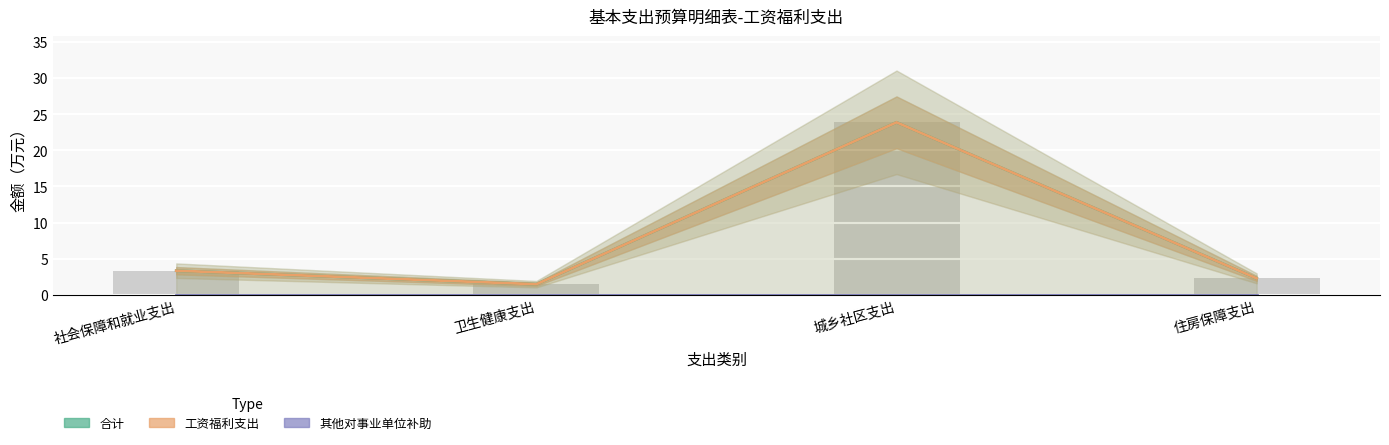

How many bars are there in total?

12